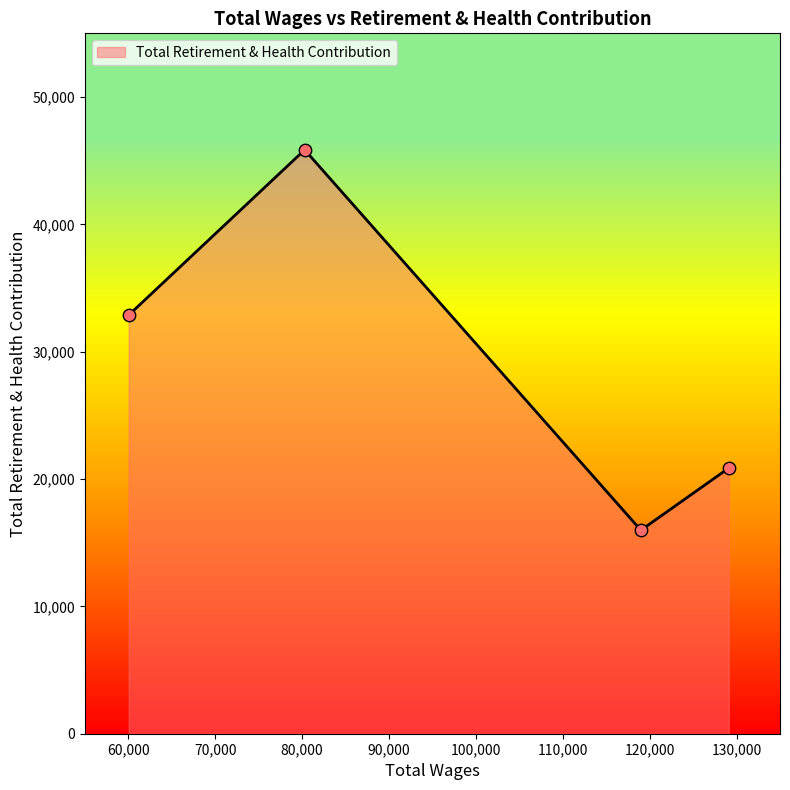

What is the sum of all values?

115569